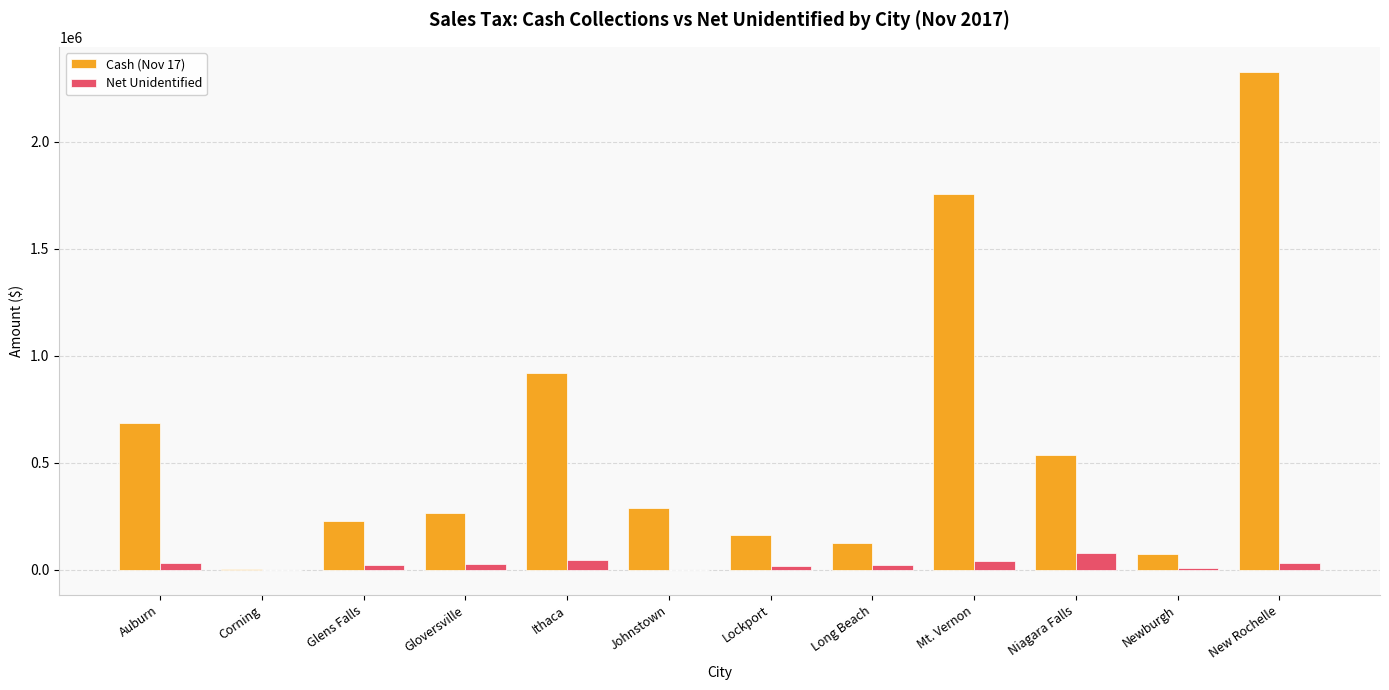

Where does the Net Unidentified series first go above 28599?

Auburn